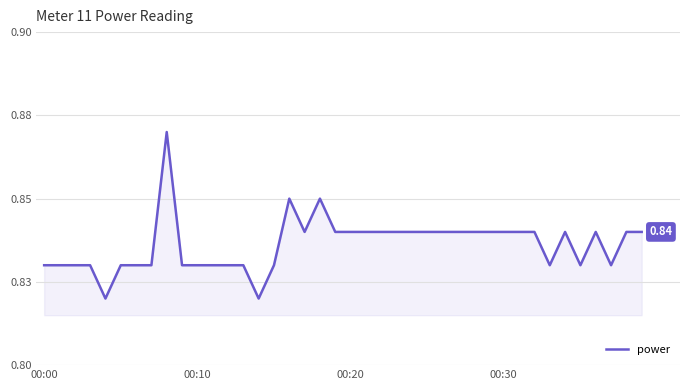

What is the difference between the maximum and minimum values?

0.1